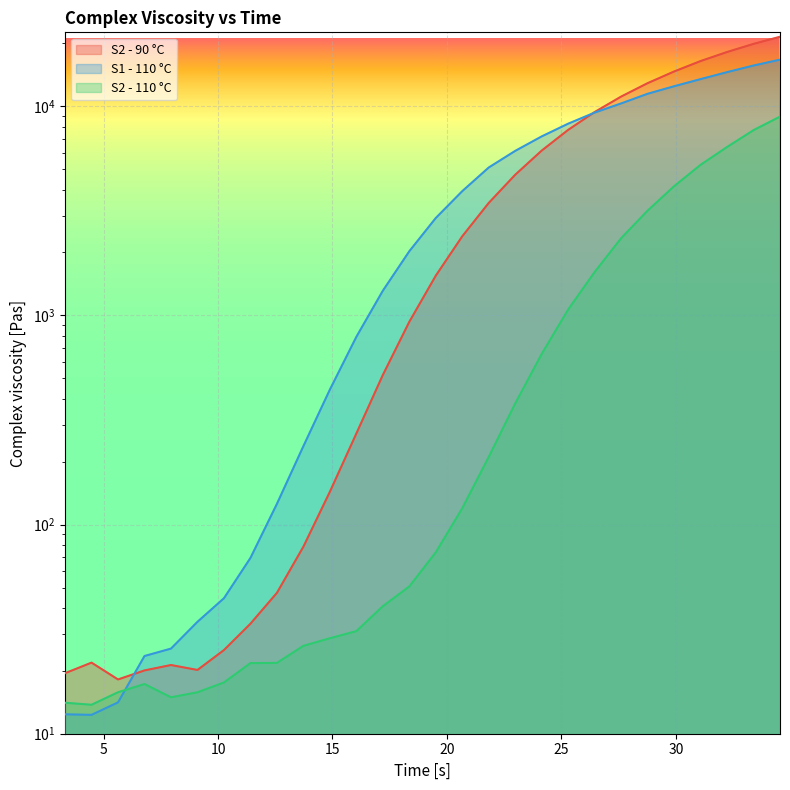

How many values in the S2 - 110 °C series exceed 73?

14